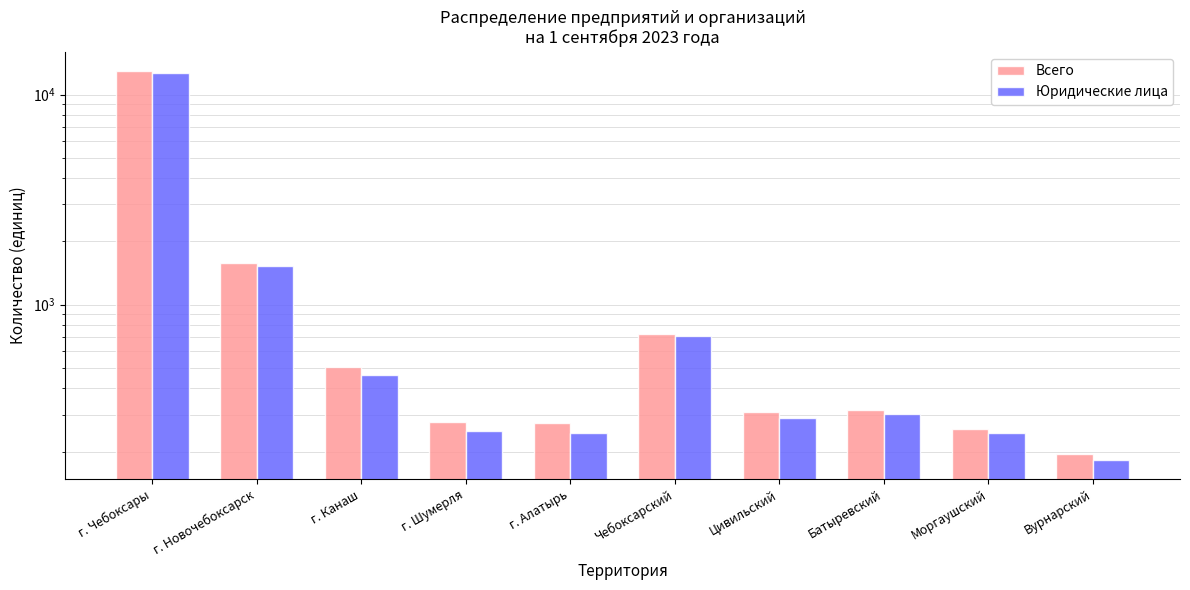

What is the lowest value of the Всего series?

195